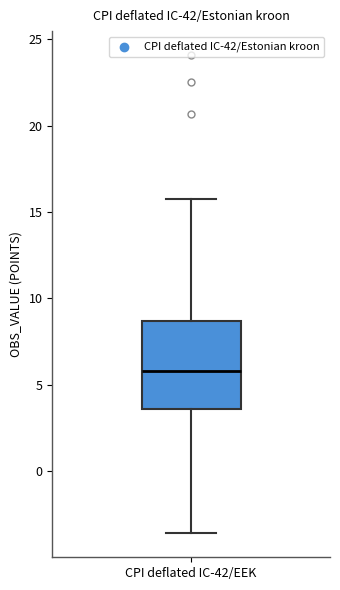

Where does the upper whisker of the box for CPI deflated IC-42/EEK end on the y-axis? The values are not printed on the chart, so give them approximately, as read against the axis.

16.0